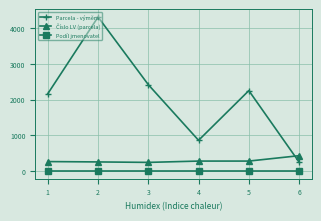

True or false: Podíl jmenovatel has more than 2 points higher than both neighbors.

False